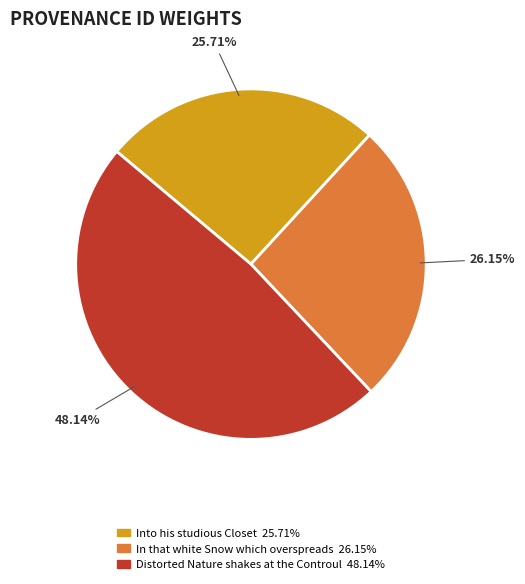

Is it true that Distorted Nature shakes at the Controul is 62% of the pie?

False